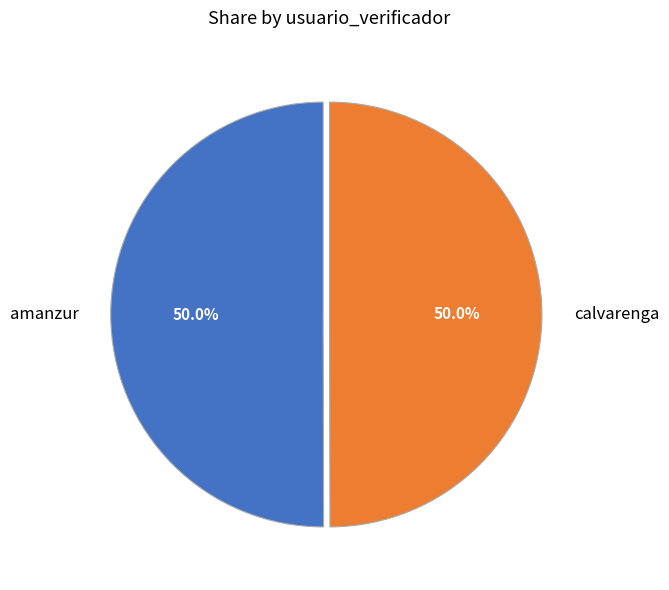

Combined, do calvarenga and amanzur account for over 50%?

Yes